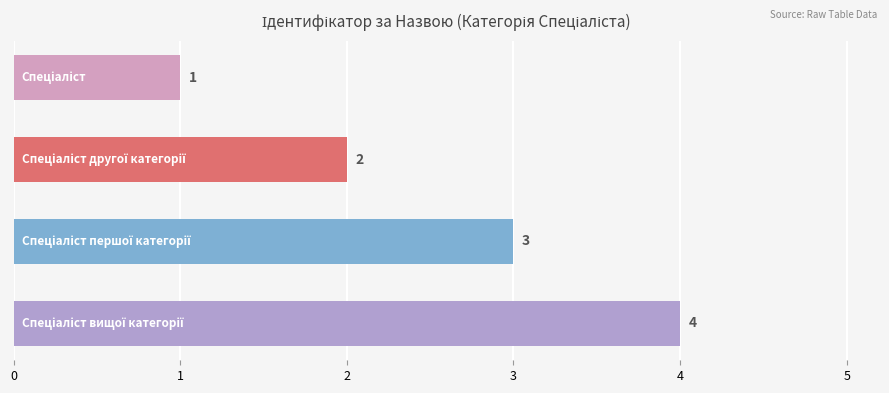

What is the value of the 3rd bar from the top?

3